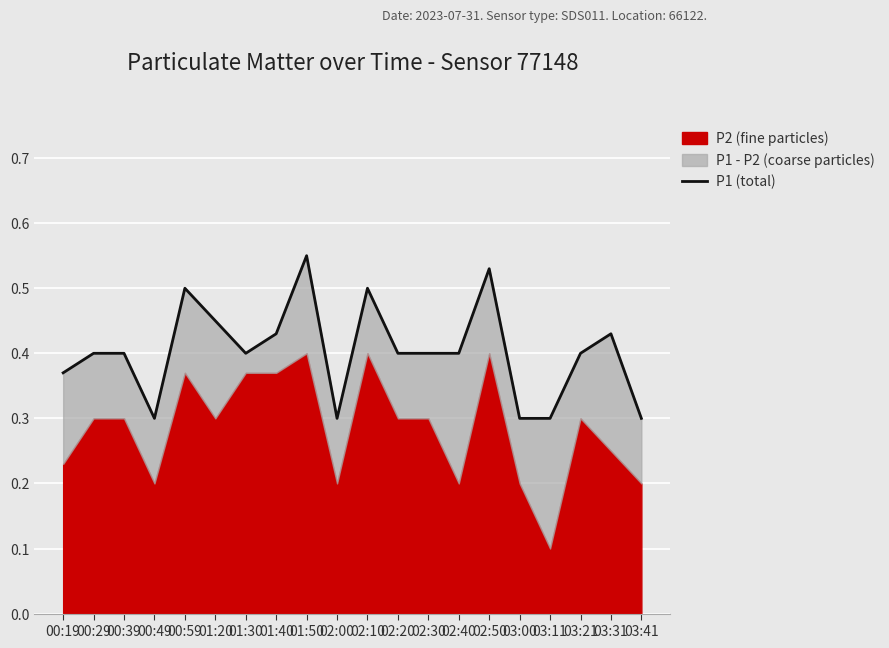

Which category has the highest value across all series?

01:50